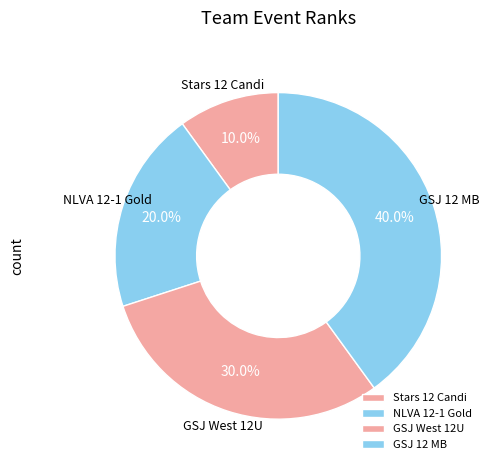

How many segments does this pie chart have?

4